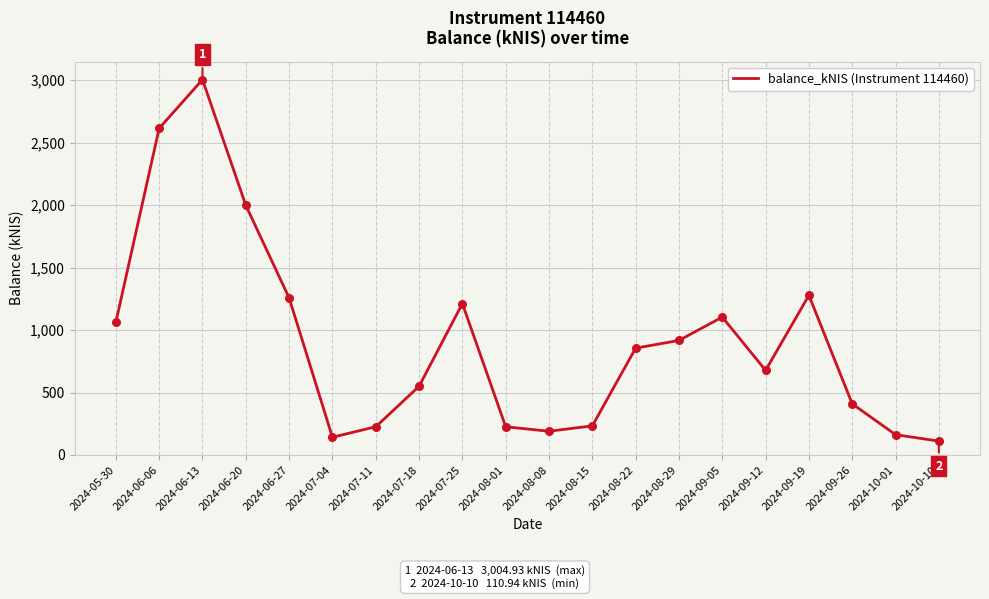

Which has a higher value, 2024-07-11 or 2024-07-18?

2024-07-18